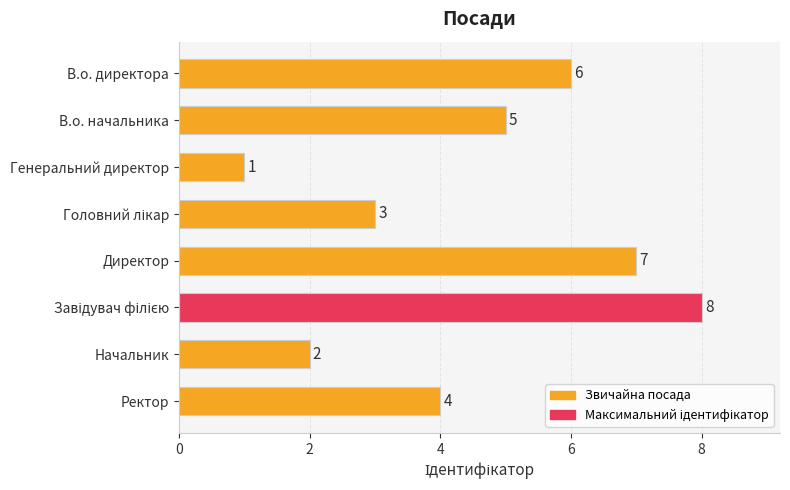

True or false: the data shows 11 at Директор.

False